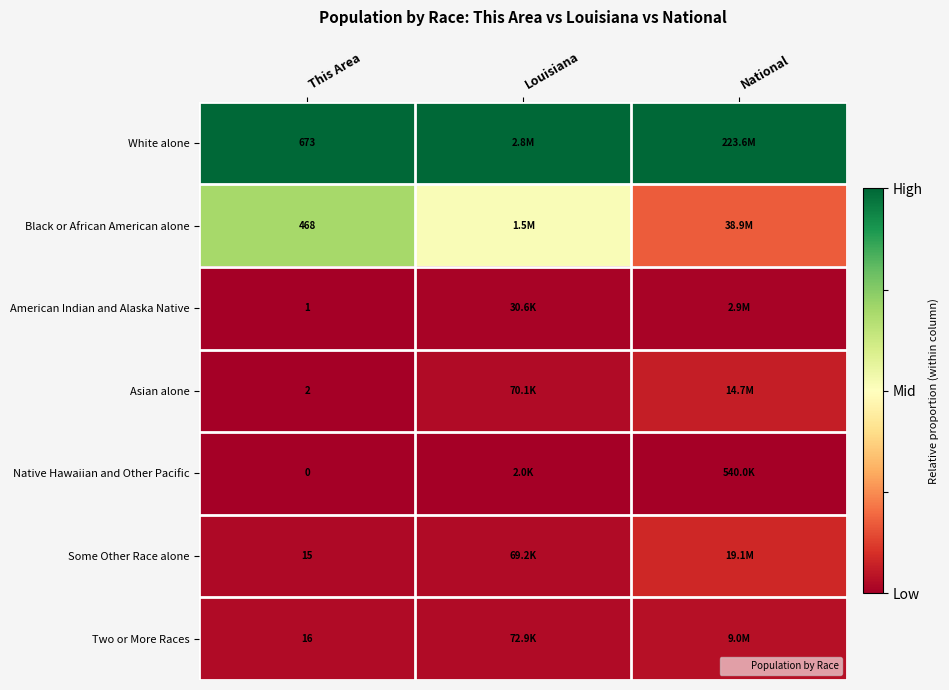

Which category has the highest value in the Asian alone series?

National